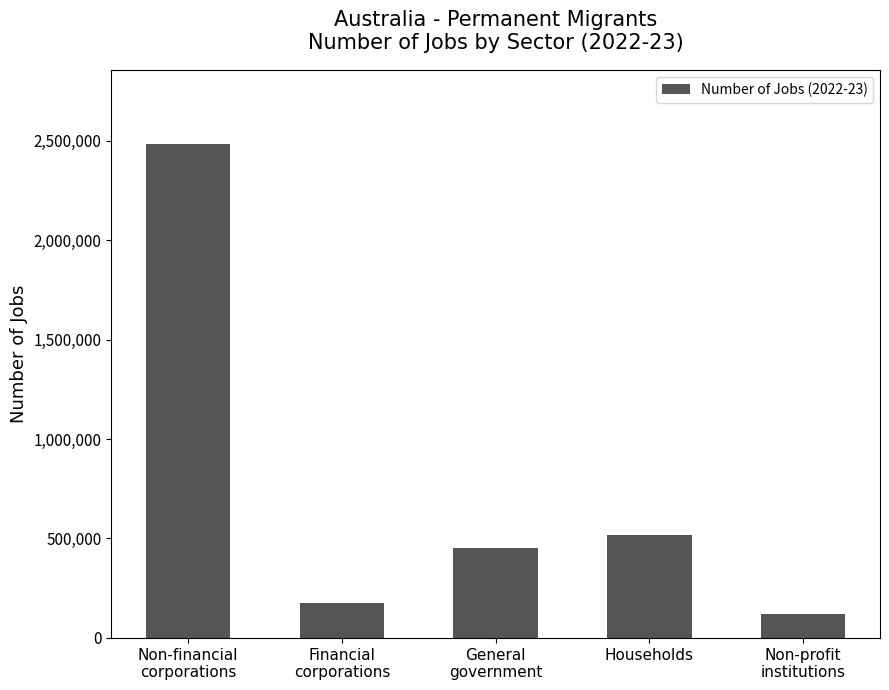

Is it true that the value at Households is 675518?

False